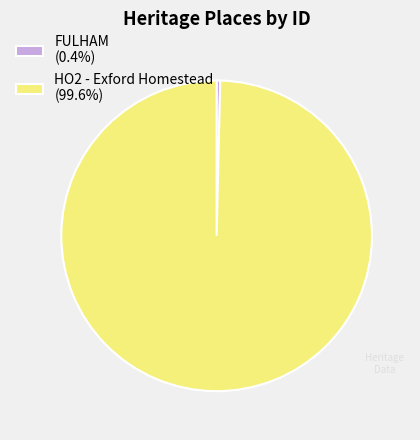

Is there a majority slice in this chart?

Yes